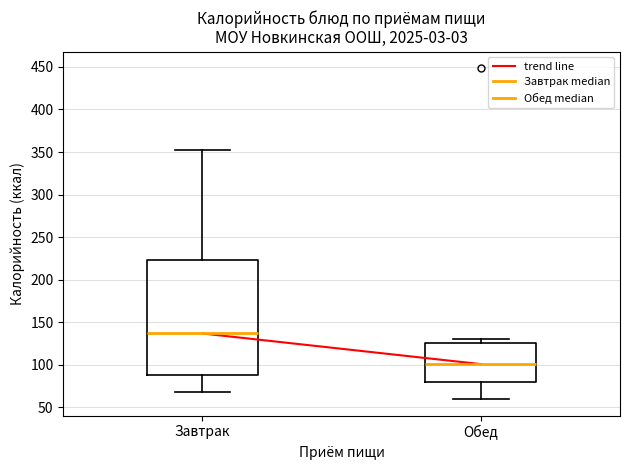

Comparing the boxes themselves (not the whiskers), which one is the tallest?

Завтрак